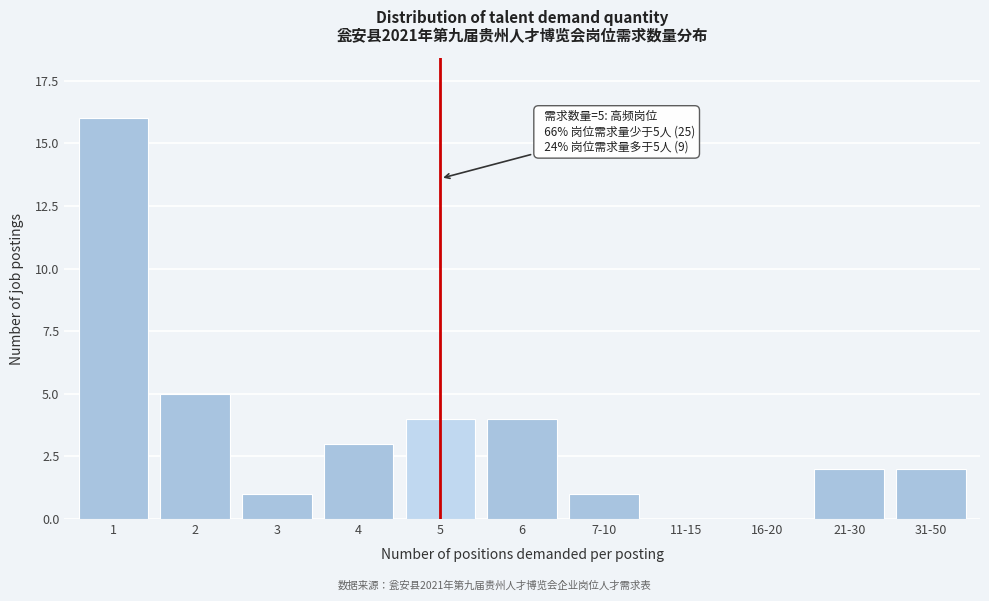

Reading left to right, list all the values displayed in this chart.

1=16	2=5	3=1	4=3	5=4	6=4	7-10=1	11-15=0	16-20=0	21-30=2	31-50=2